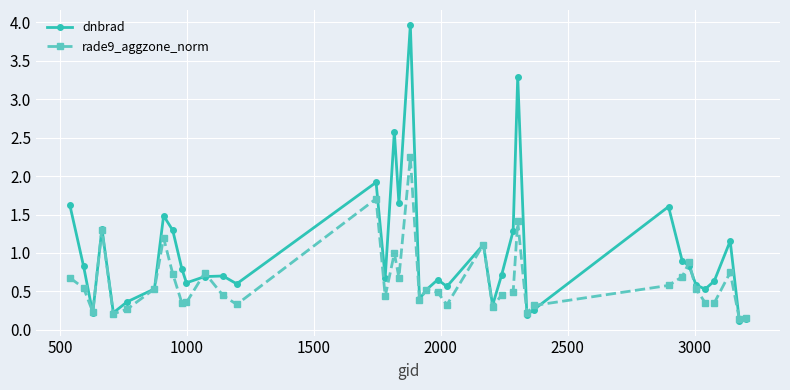

What is the value of the dnbrad point at the 11th from the left?

0.6